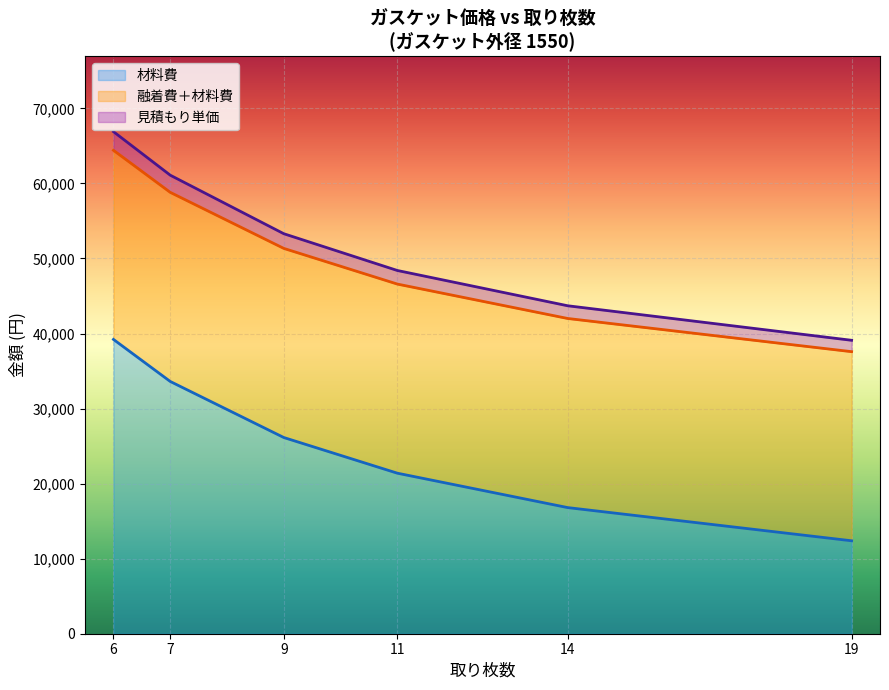

What value does the 見積もり単価_line series have at 9?

53300.0